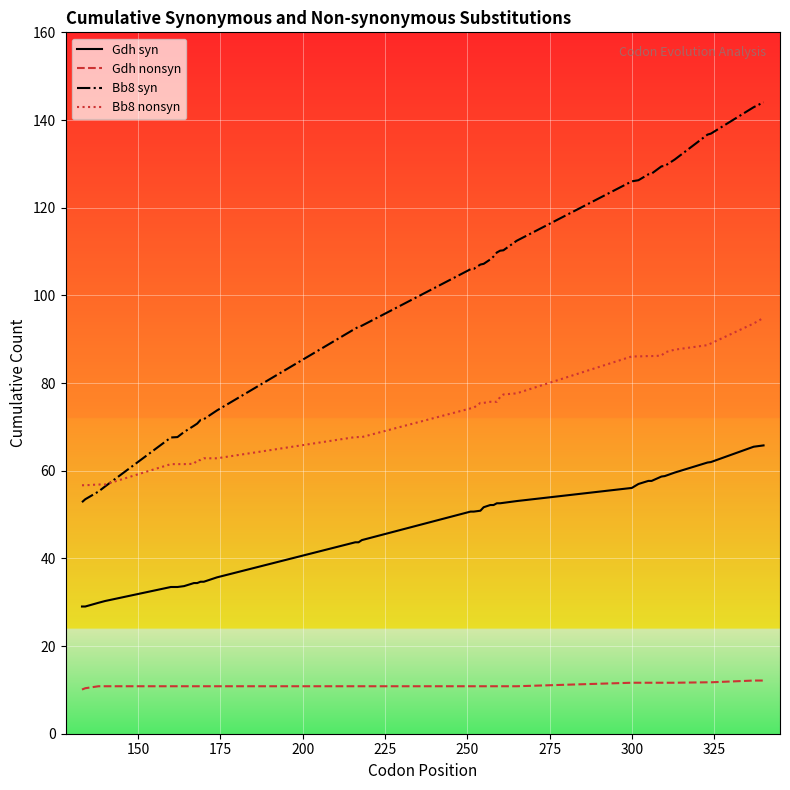

Which series has the widest spread of values?

Bb8 syn